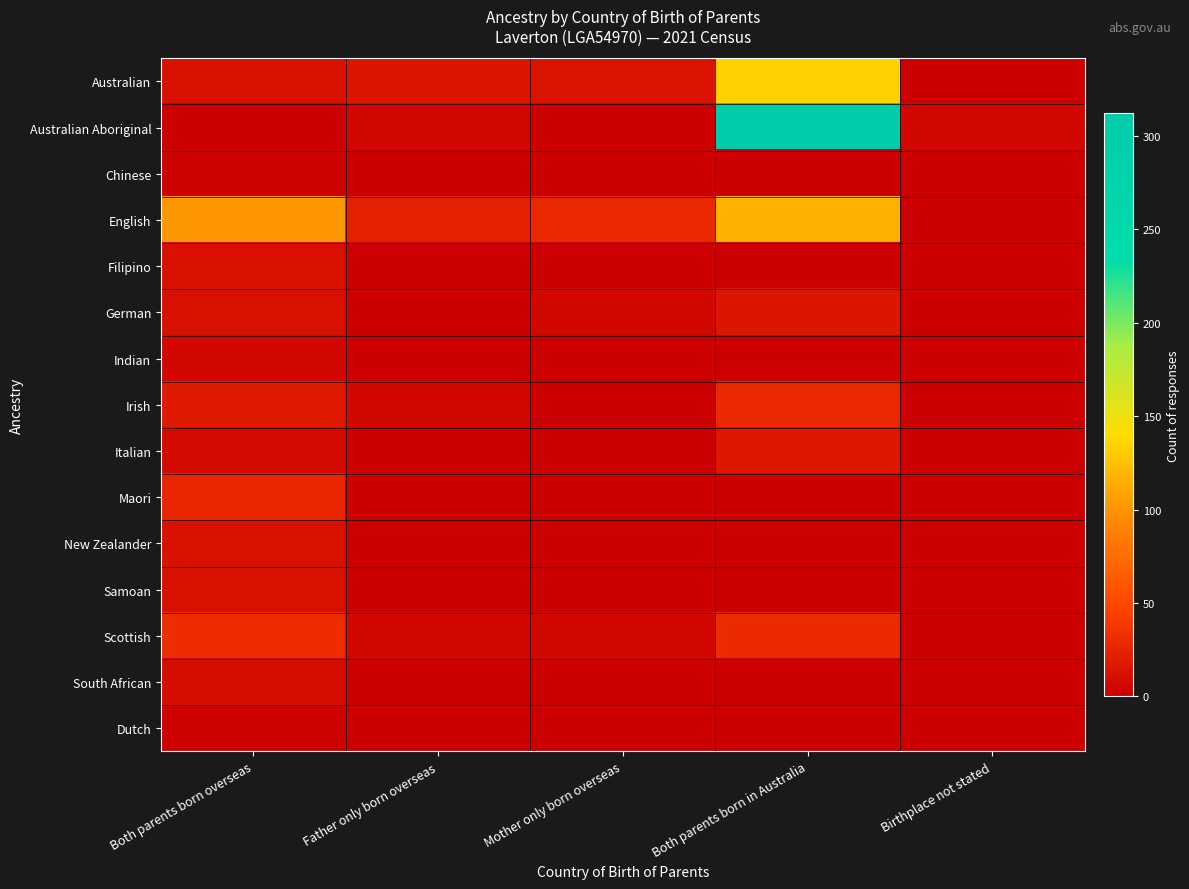

What is the difference between the highest and lowest values at Both parents born in Australia?

312